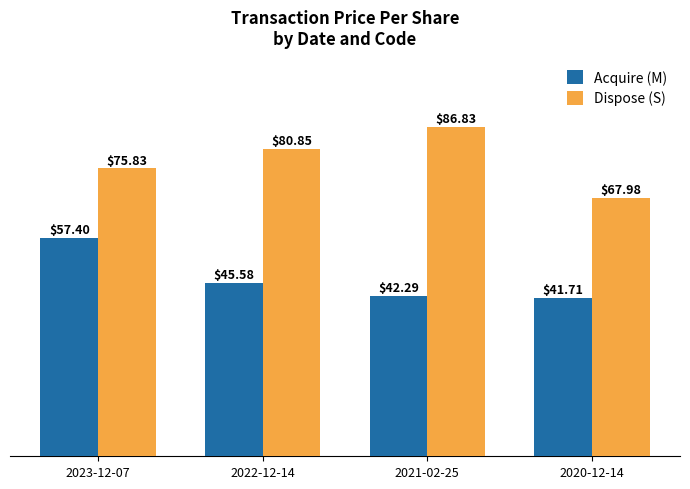

The Dispose (S) series shows 108.3 at 2023-12-07. True or false?

False